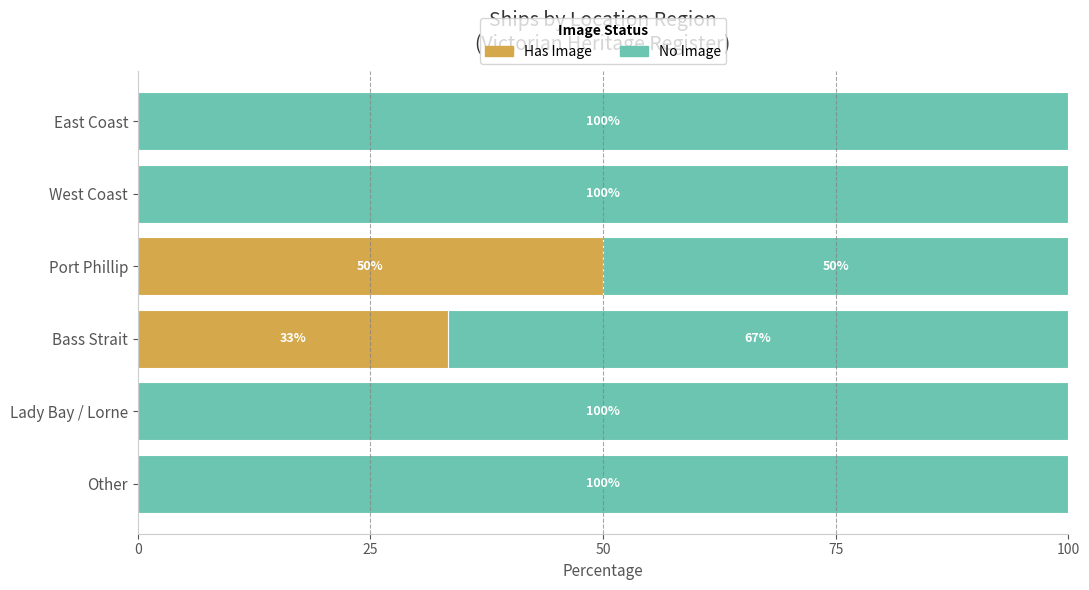

What is the maximum value for Has Image?

50.0